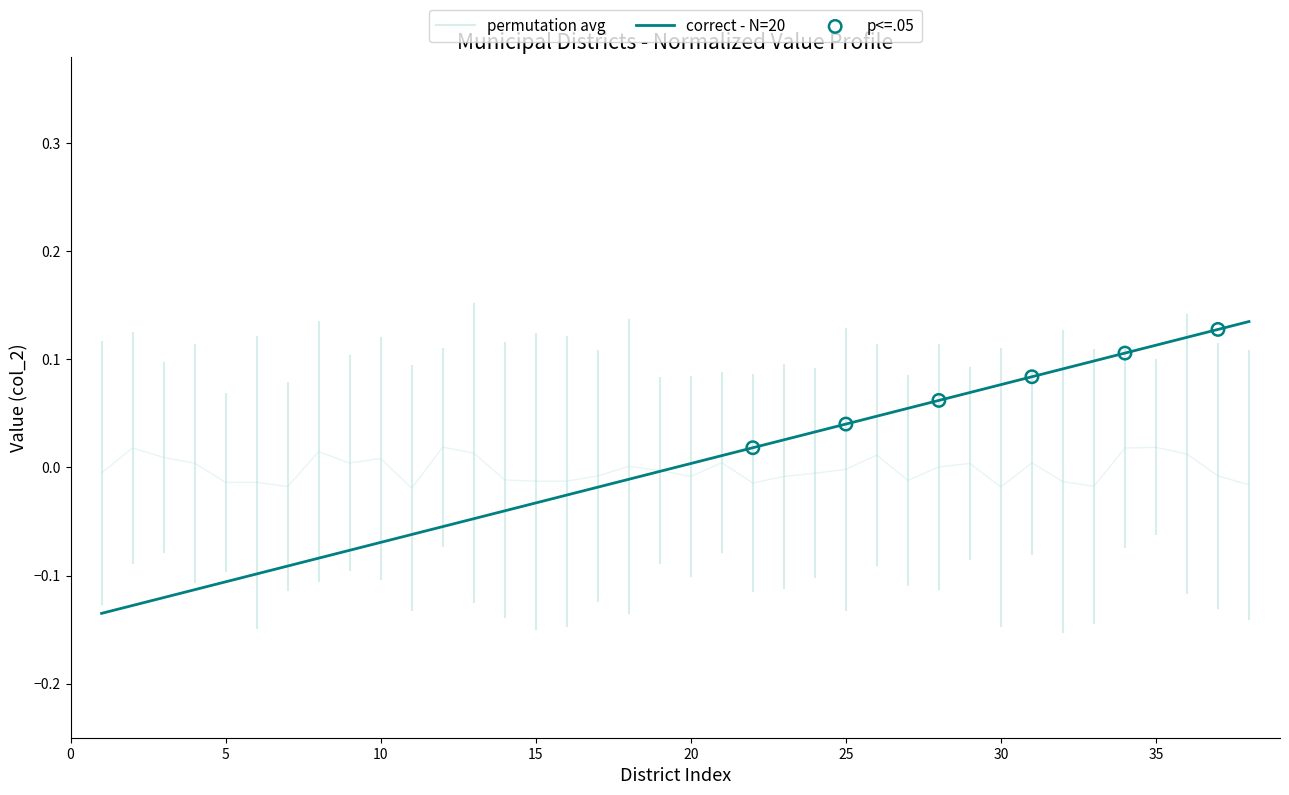

What is the change in value from 11 to 32?

+0.2